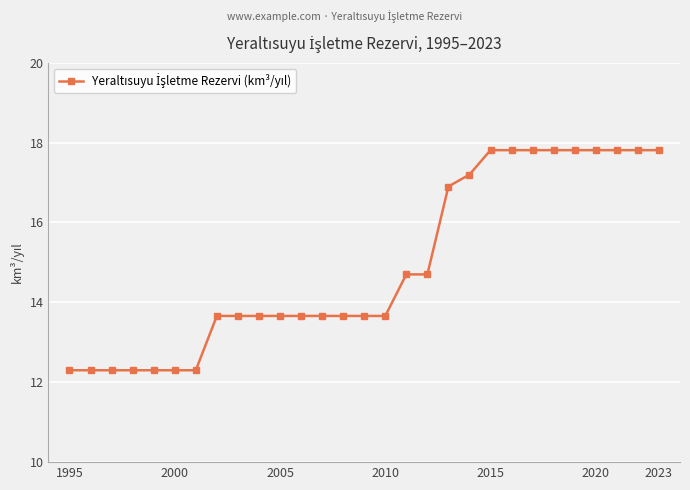

What is the difference between the maximum and minimum values?

5.5